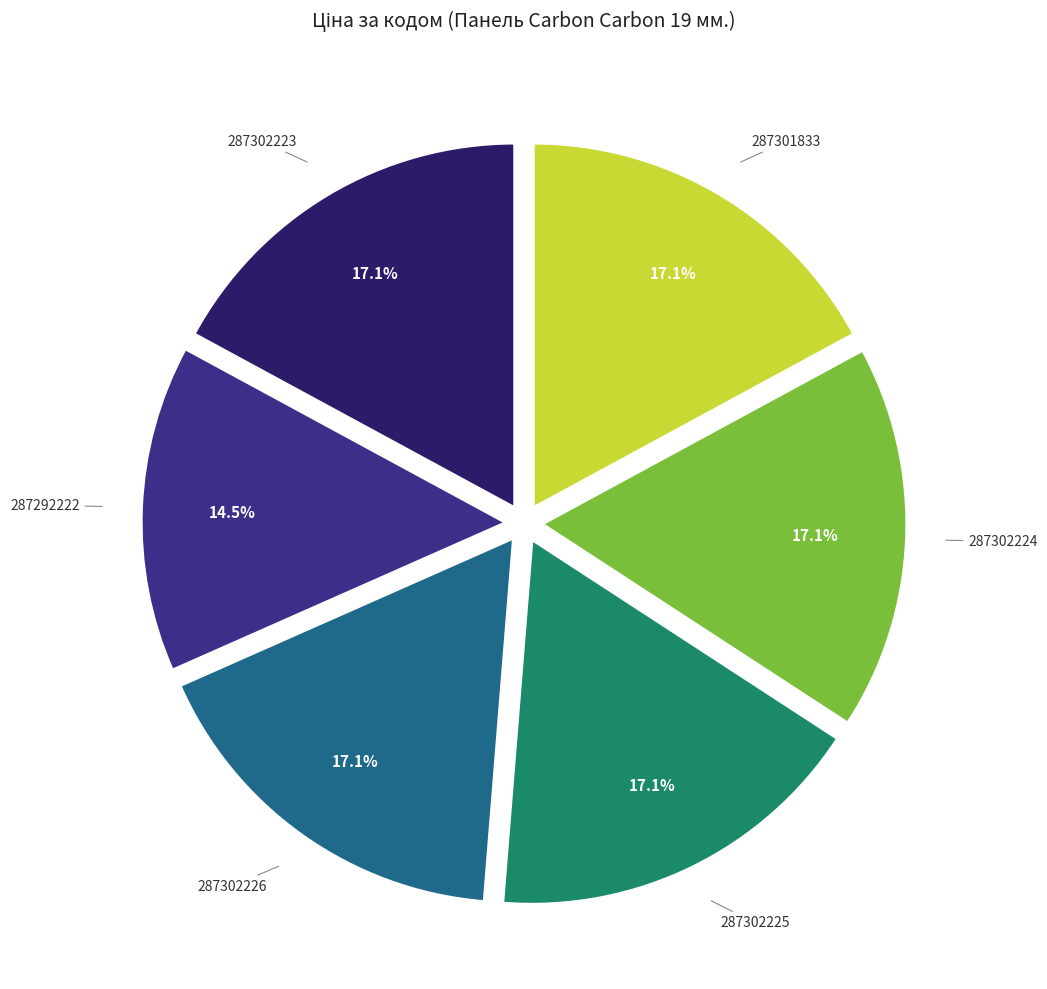

Is there any slice that represents more than half of the pie?

No